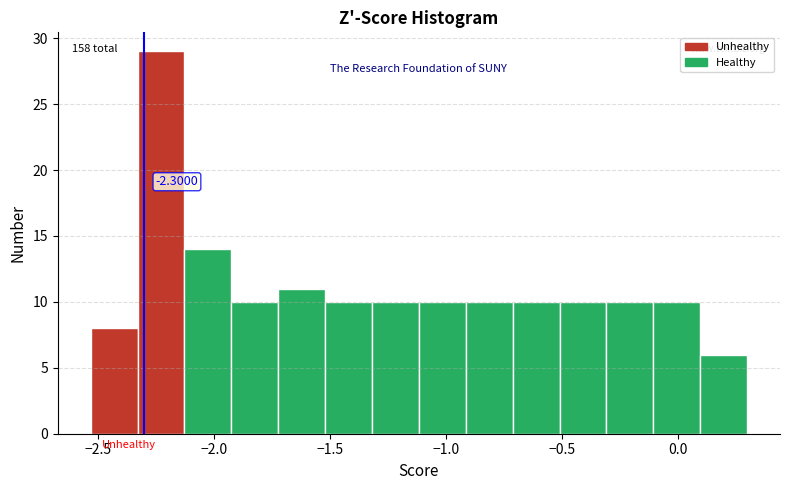

Over which range of the x-axis is the bar tallest?

-2.35 to -2.15